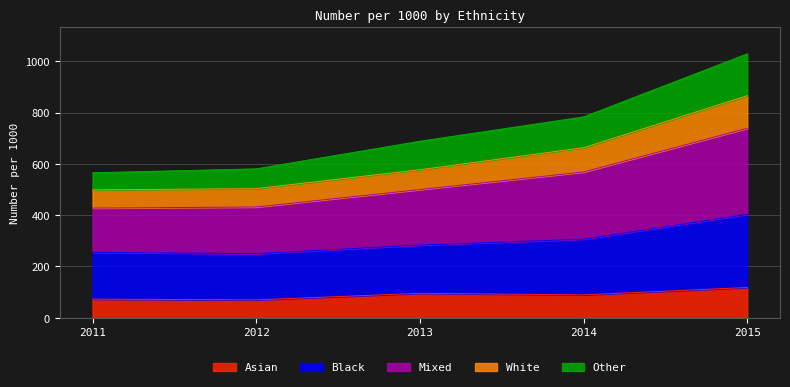

At which category does the chart reach its minimum across all series?

2012